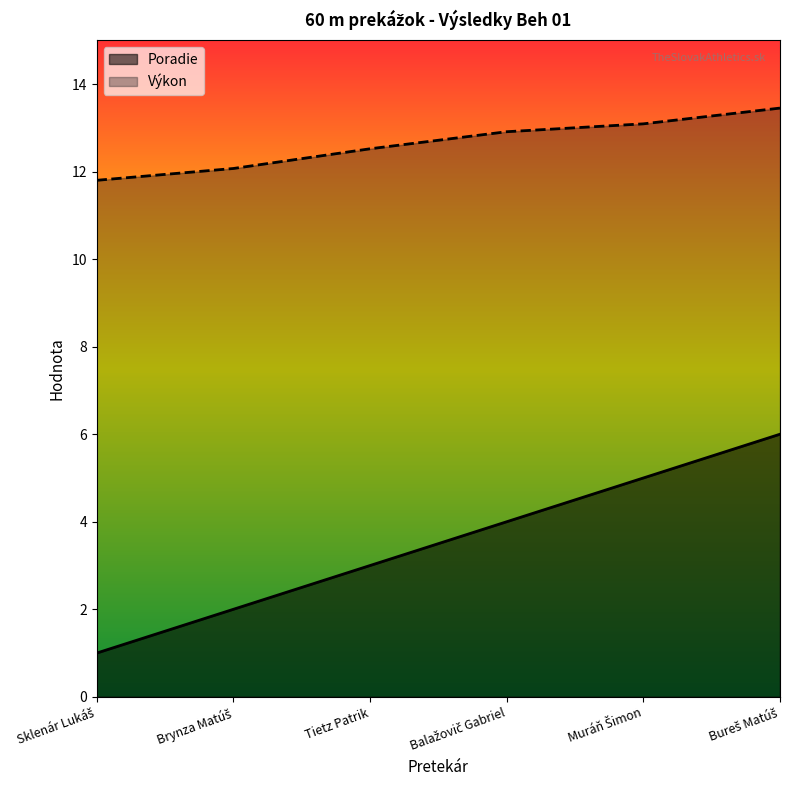

Count the Poradie values in the range 2 to 5.

4